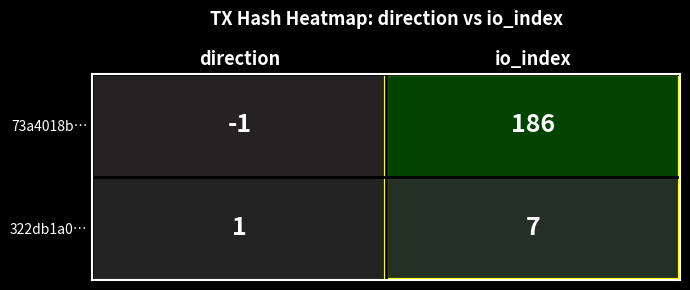

True or false: 322db1a0… has a value of 11 at io_index.

False